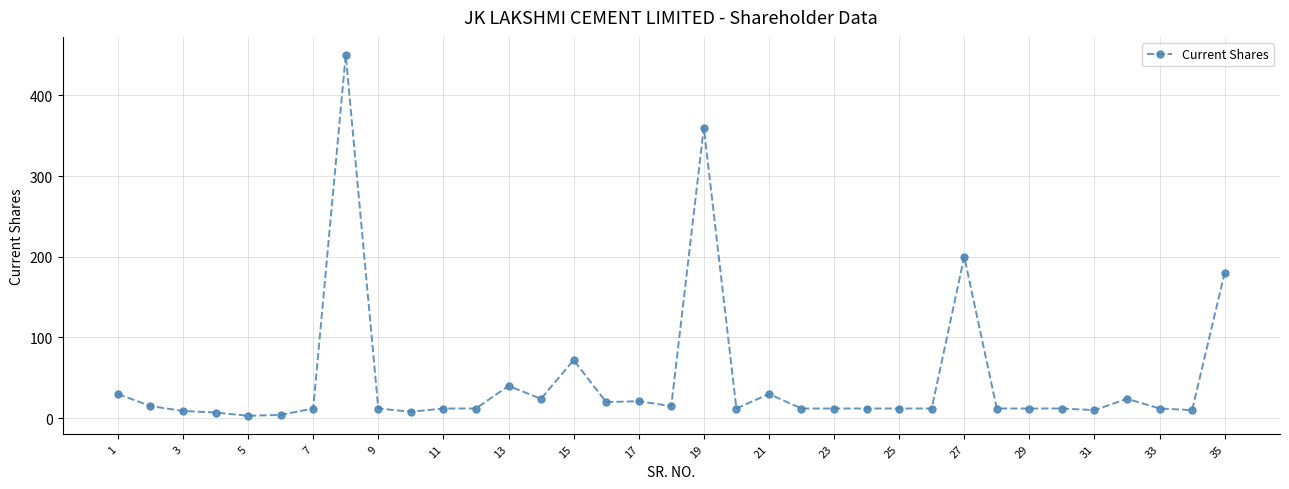

What is the average value?

49